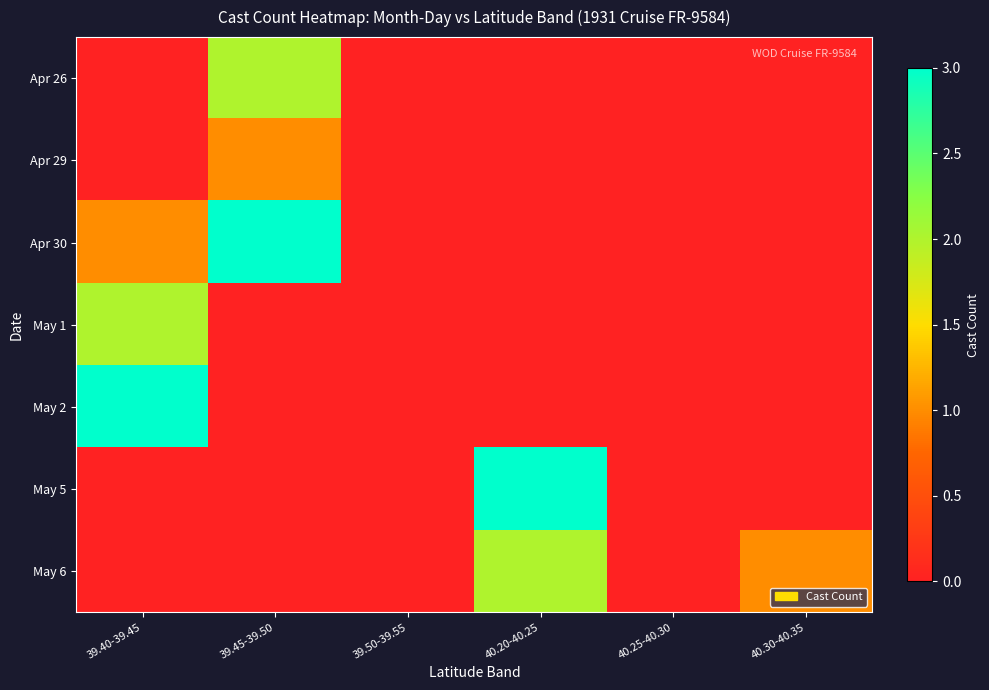

Which has a higher value, 40.20-40.25 or 39.50-39.55?

40.20-40.25